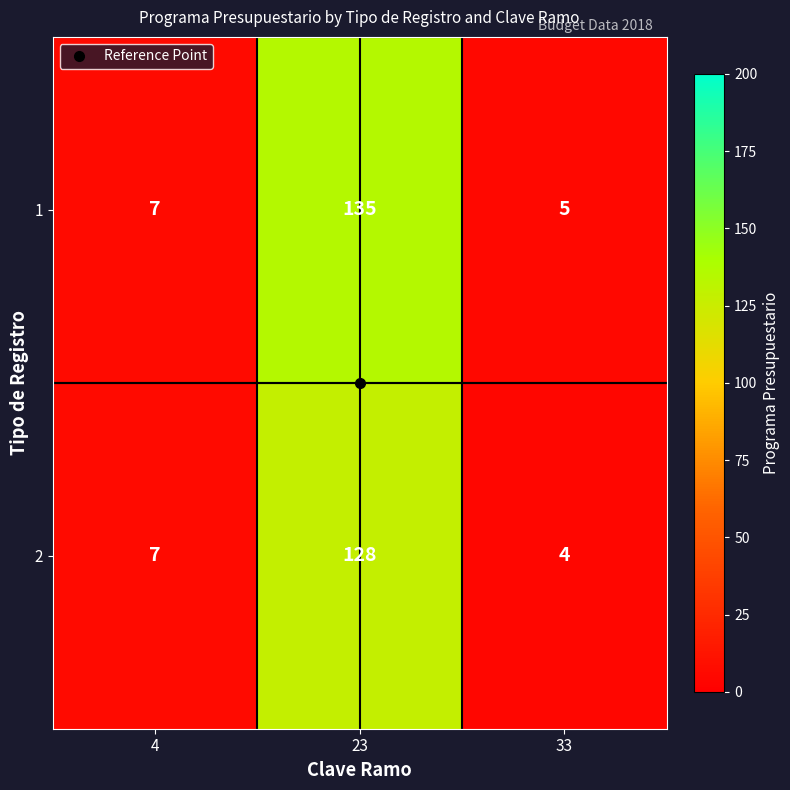

At which category is the sum across all series the highest?

23